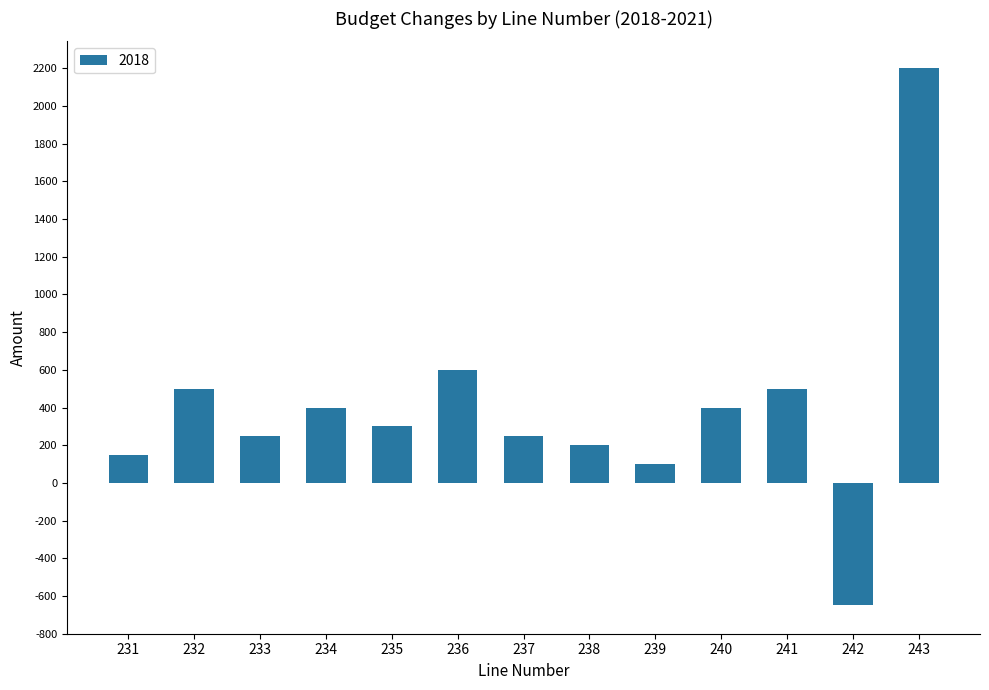

Approximately how many times larger is the value at 231 compared to 239?

1.5